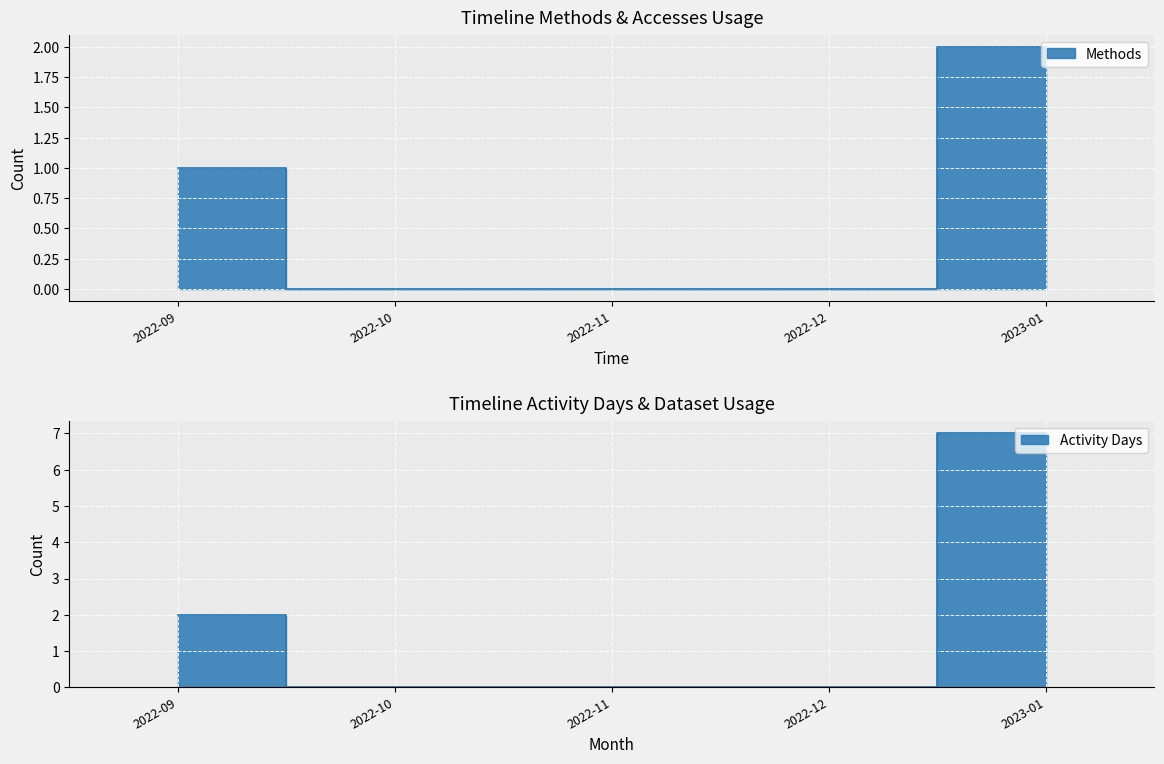

Is the value of Accesses at 2022-11 greater than the value of Methods at 2022-11?

No